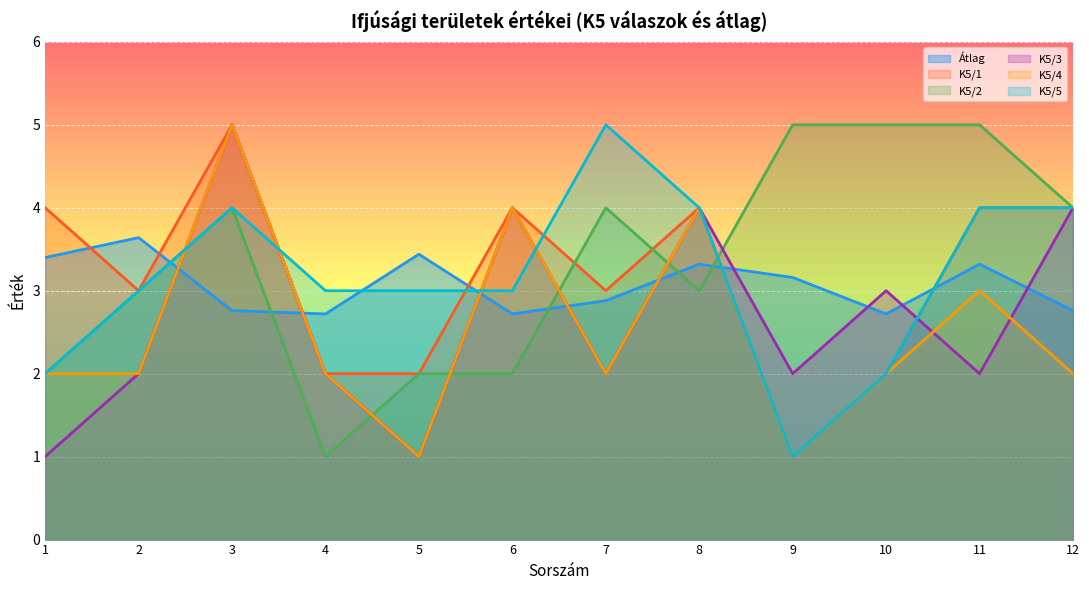

What is the difference between the maximum and minimum values in the Átlag series?

0.9